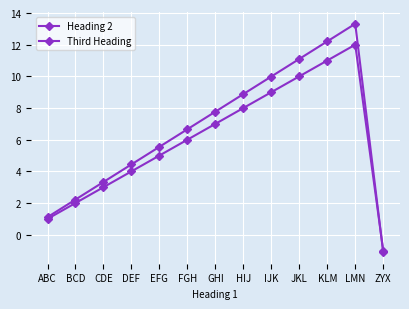

What is the difference between the second highest and minimum values in the Heading 2 series?

12.0